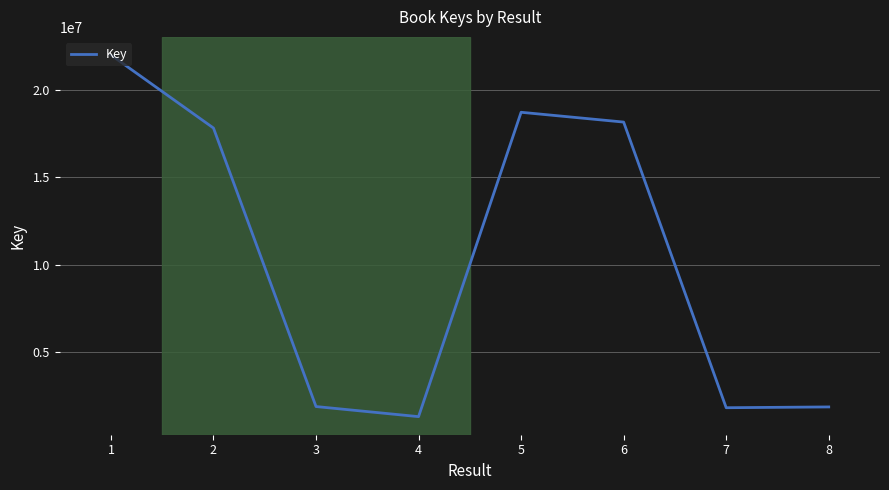

Count the number of categories in the chart.

8